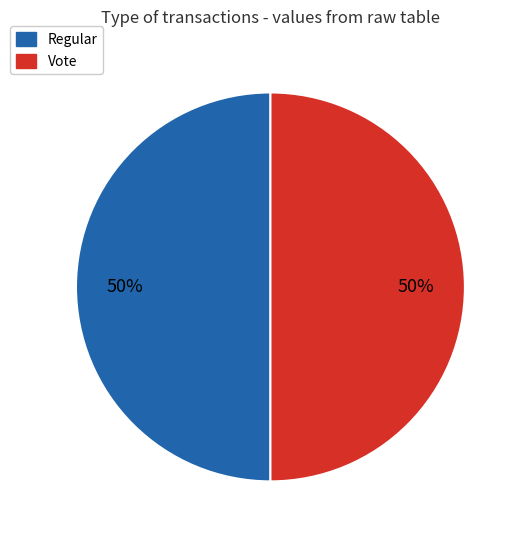

To the nearest percent, what is the average slice percentage?

50%